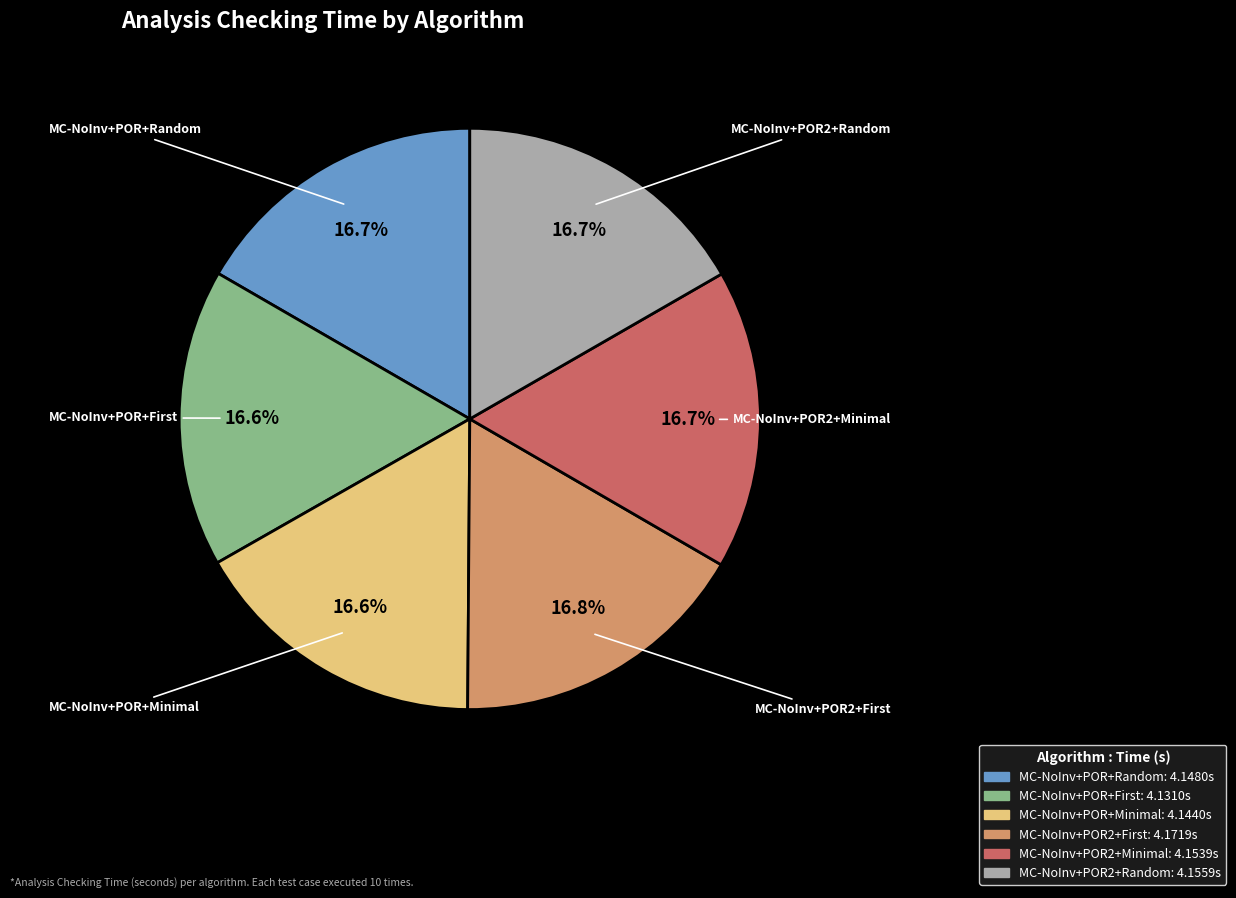

How much of the chart is everything except MC-NoInv+POR+Random?

83.3%